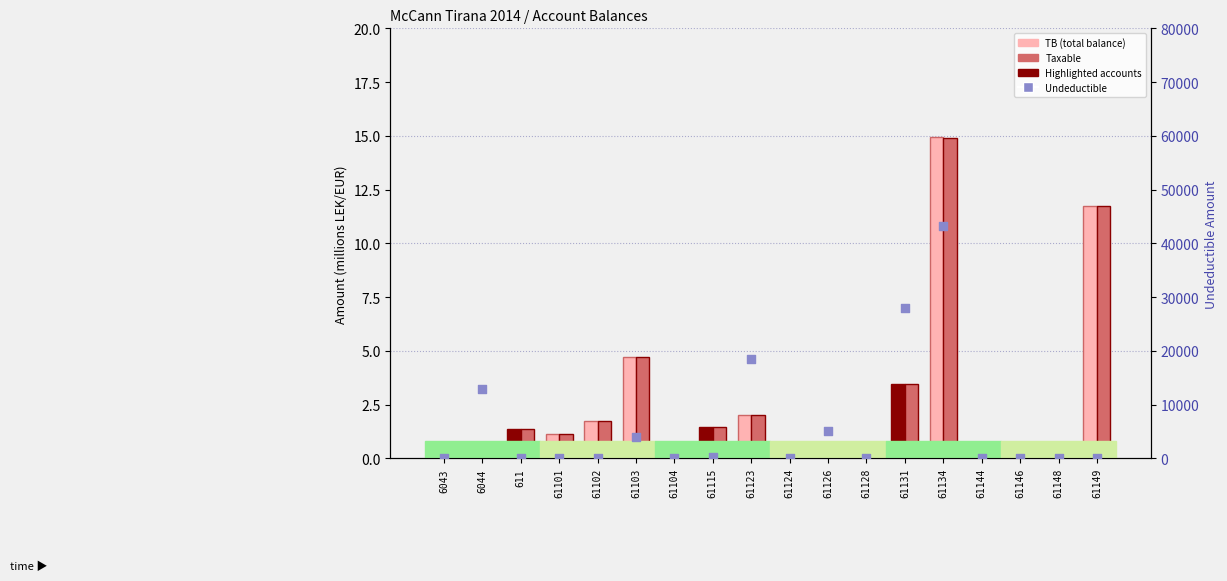

Which series has the largest total across all categories?

Undeductible